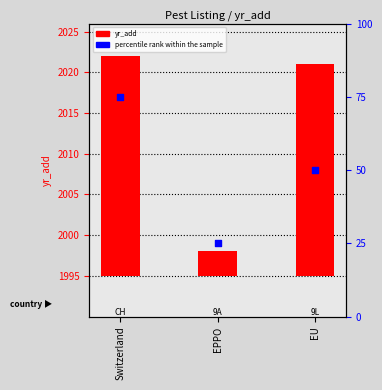

Which series has the largest Y range (max minus min)?

percentile rank within the sample